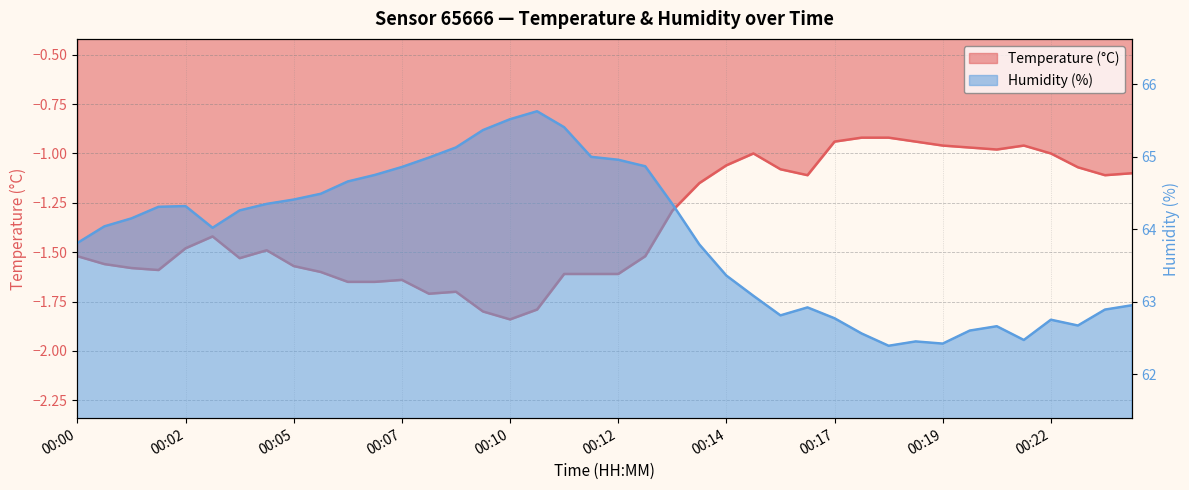

What is the difference between the second highest and second lowest values in the Humidity (%) series?

3.1